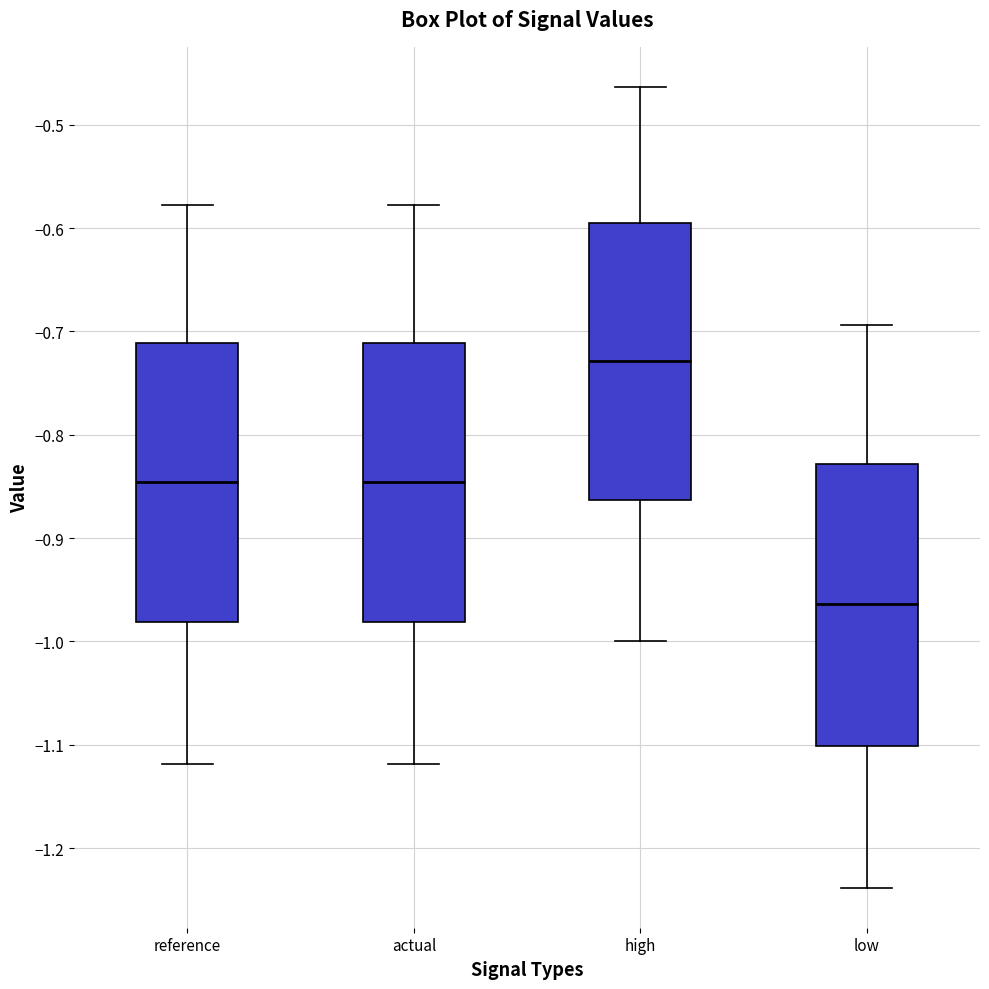

Which box has the lowest median line?

low